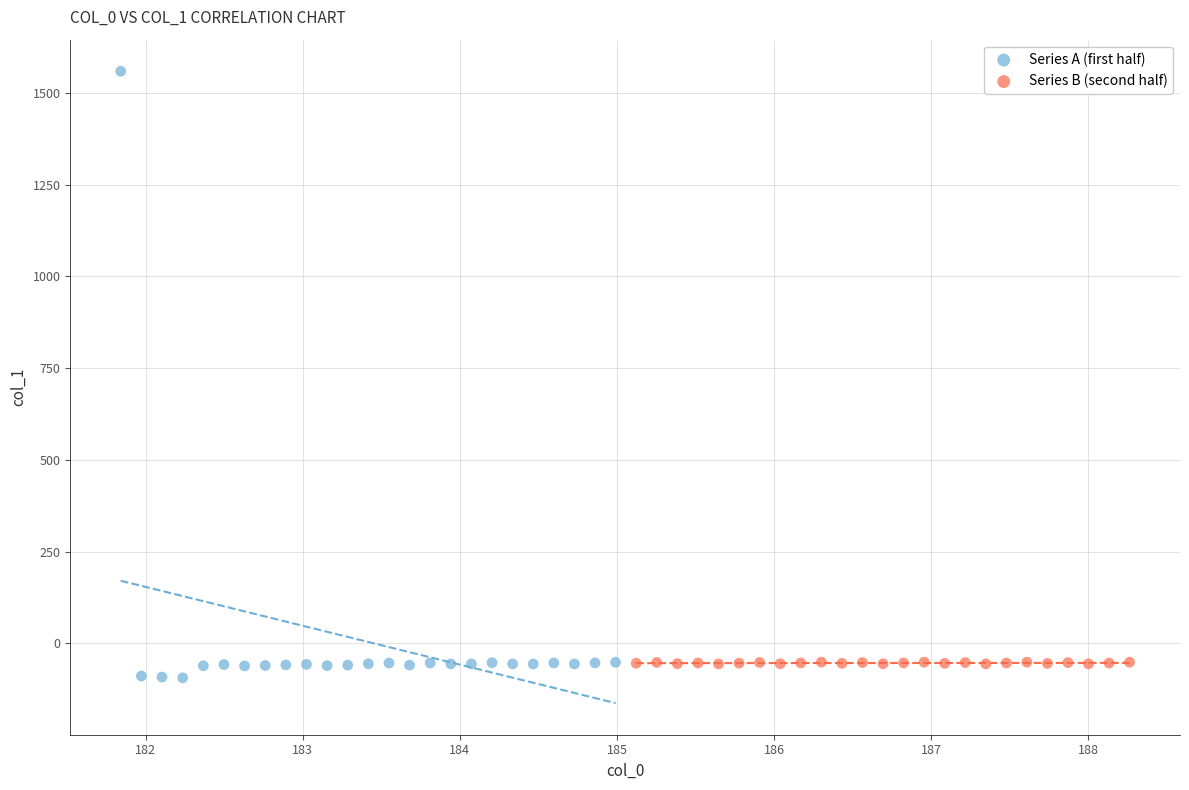

What are all the series names shown in the legend?

Series A (first half), Series B (second half)